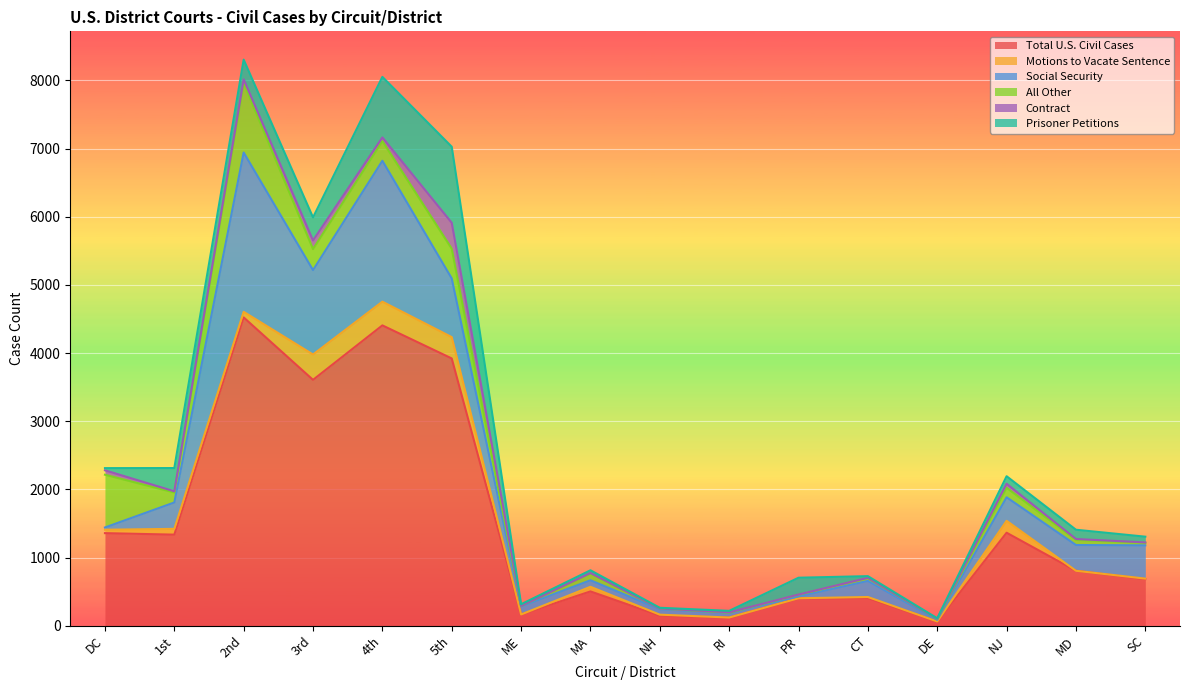

At which label does Social Security first exceed 345?

1st